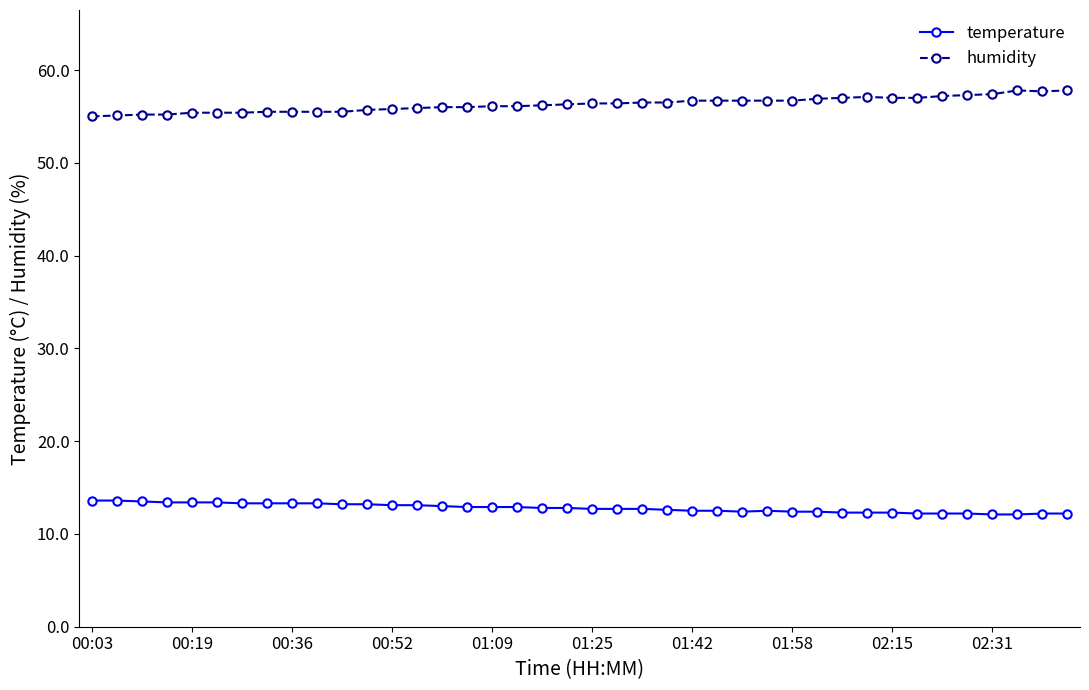

What is the value of the humidity point at the 32nd from the left?

57.1